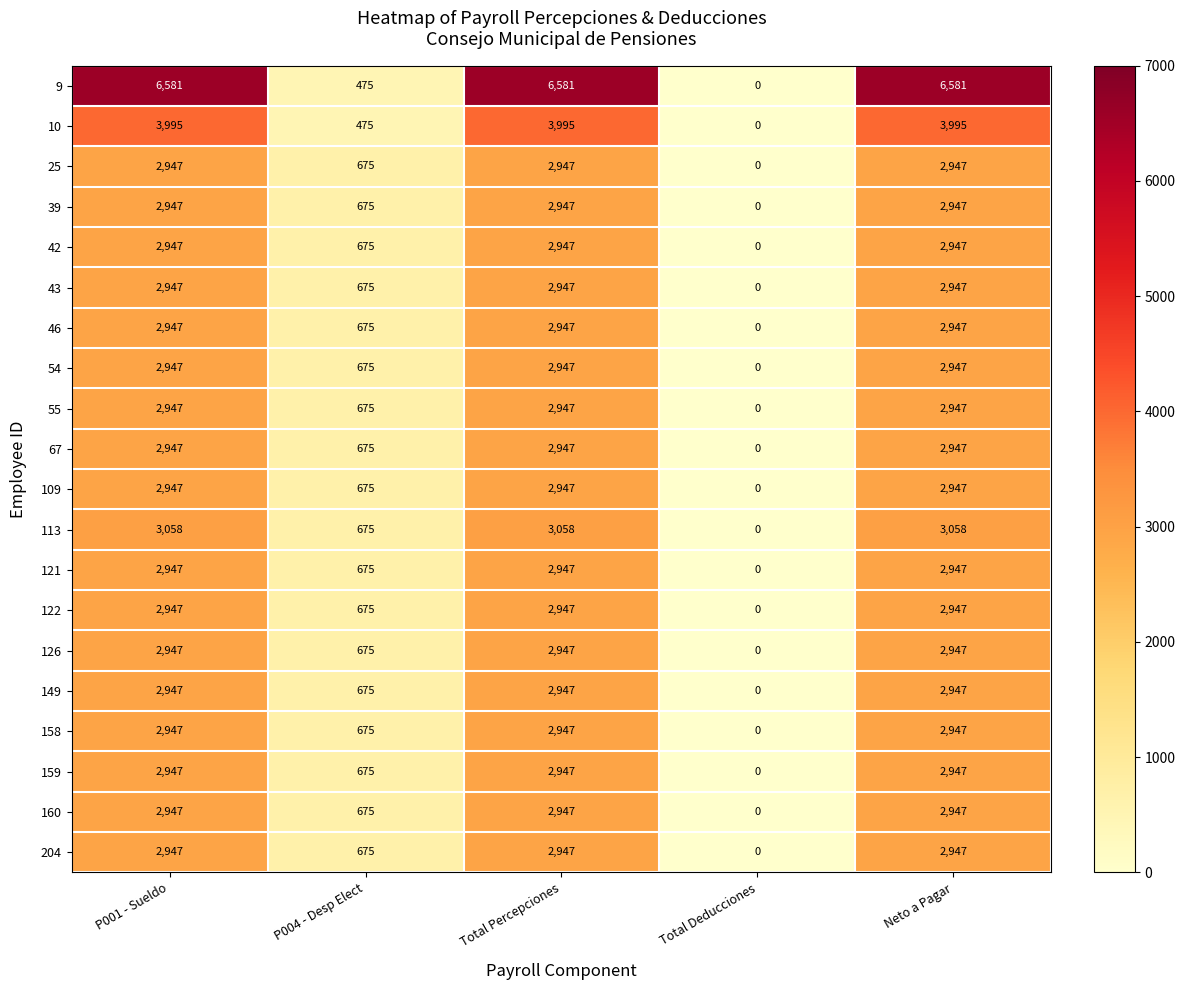

Is the value of 67 at Total Deducciones greater than the value of 126 at Neto a Pagar?

No